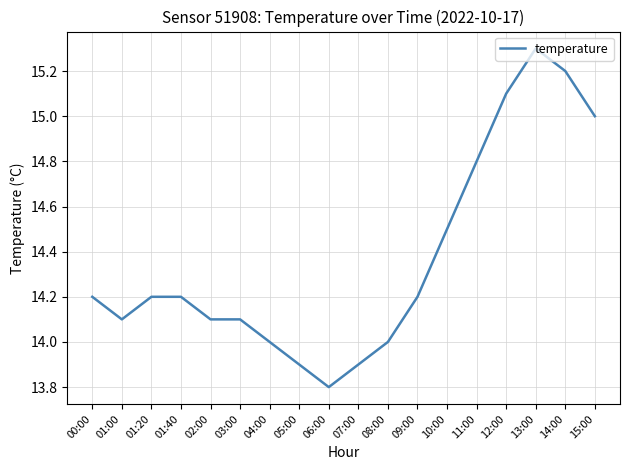

What is the average value?

14.4